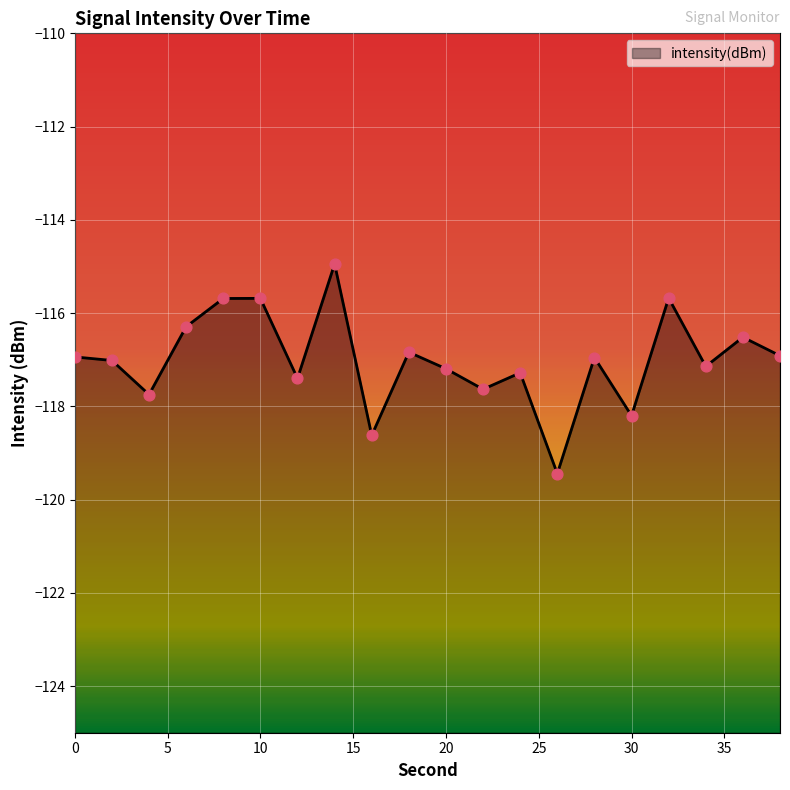

What is the change in value from 4 to 20?

+0.6